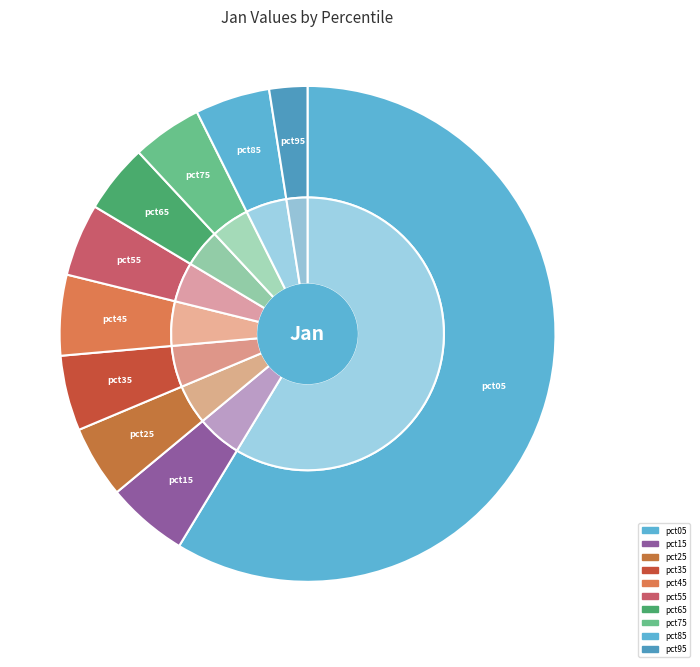

Combined, do pct65 and pct15 account for over 50%?

No